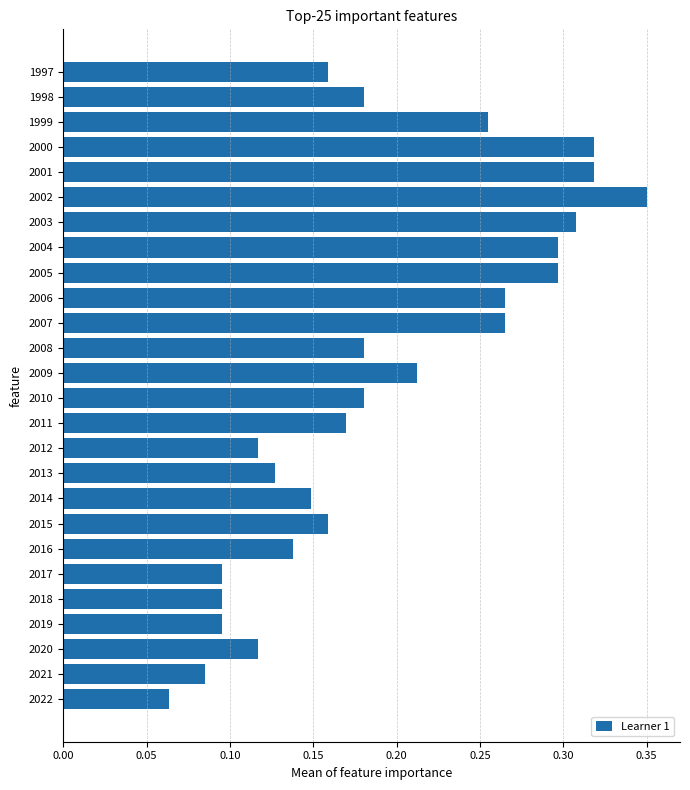

How many bars are there in total?

26